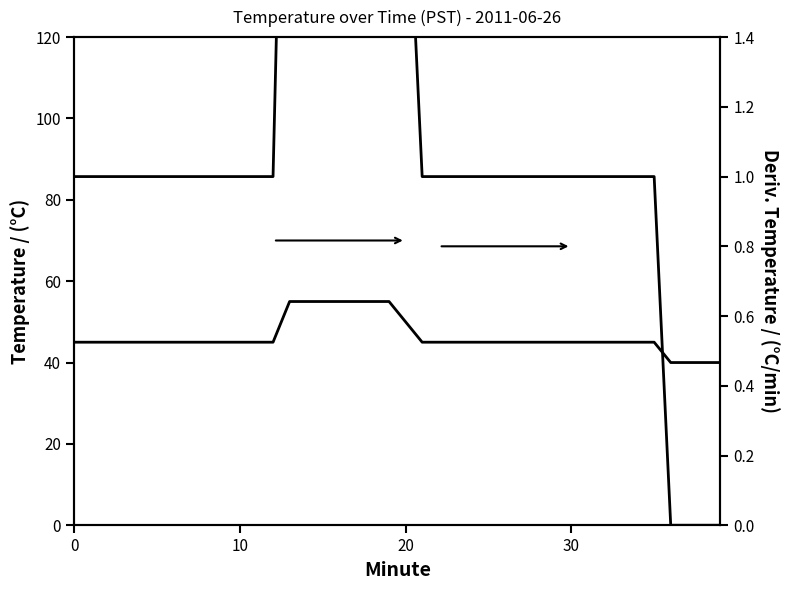

True or false: Derivative has more than 2 interior local peaks.

False